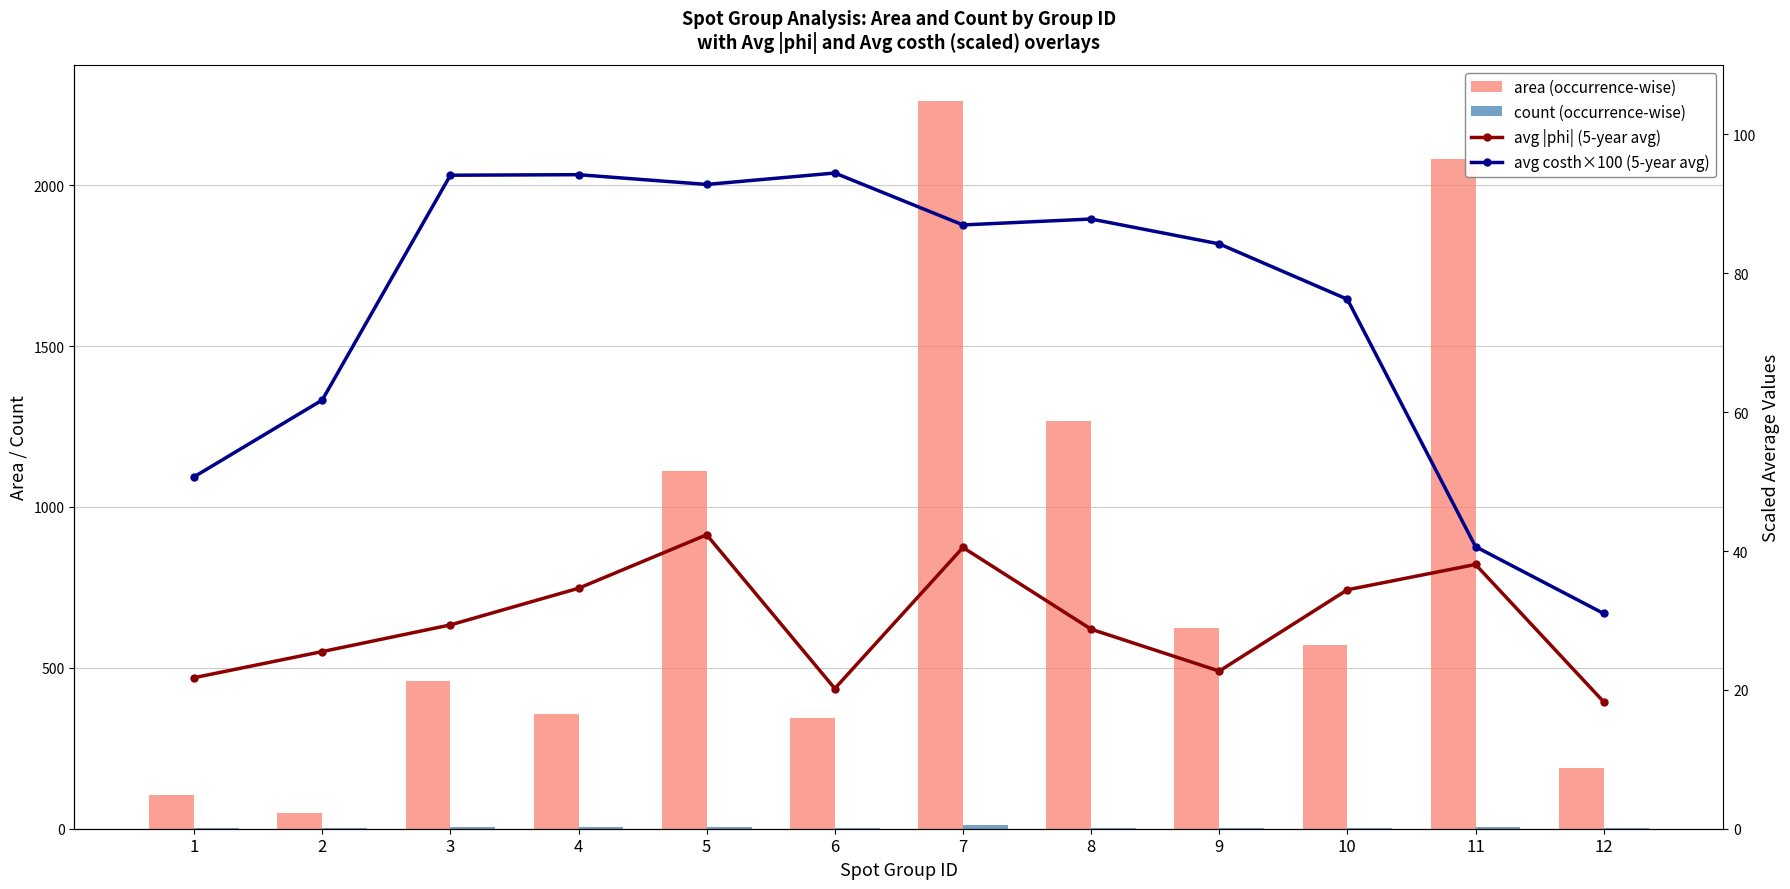

Are the bars horizontal?

No